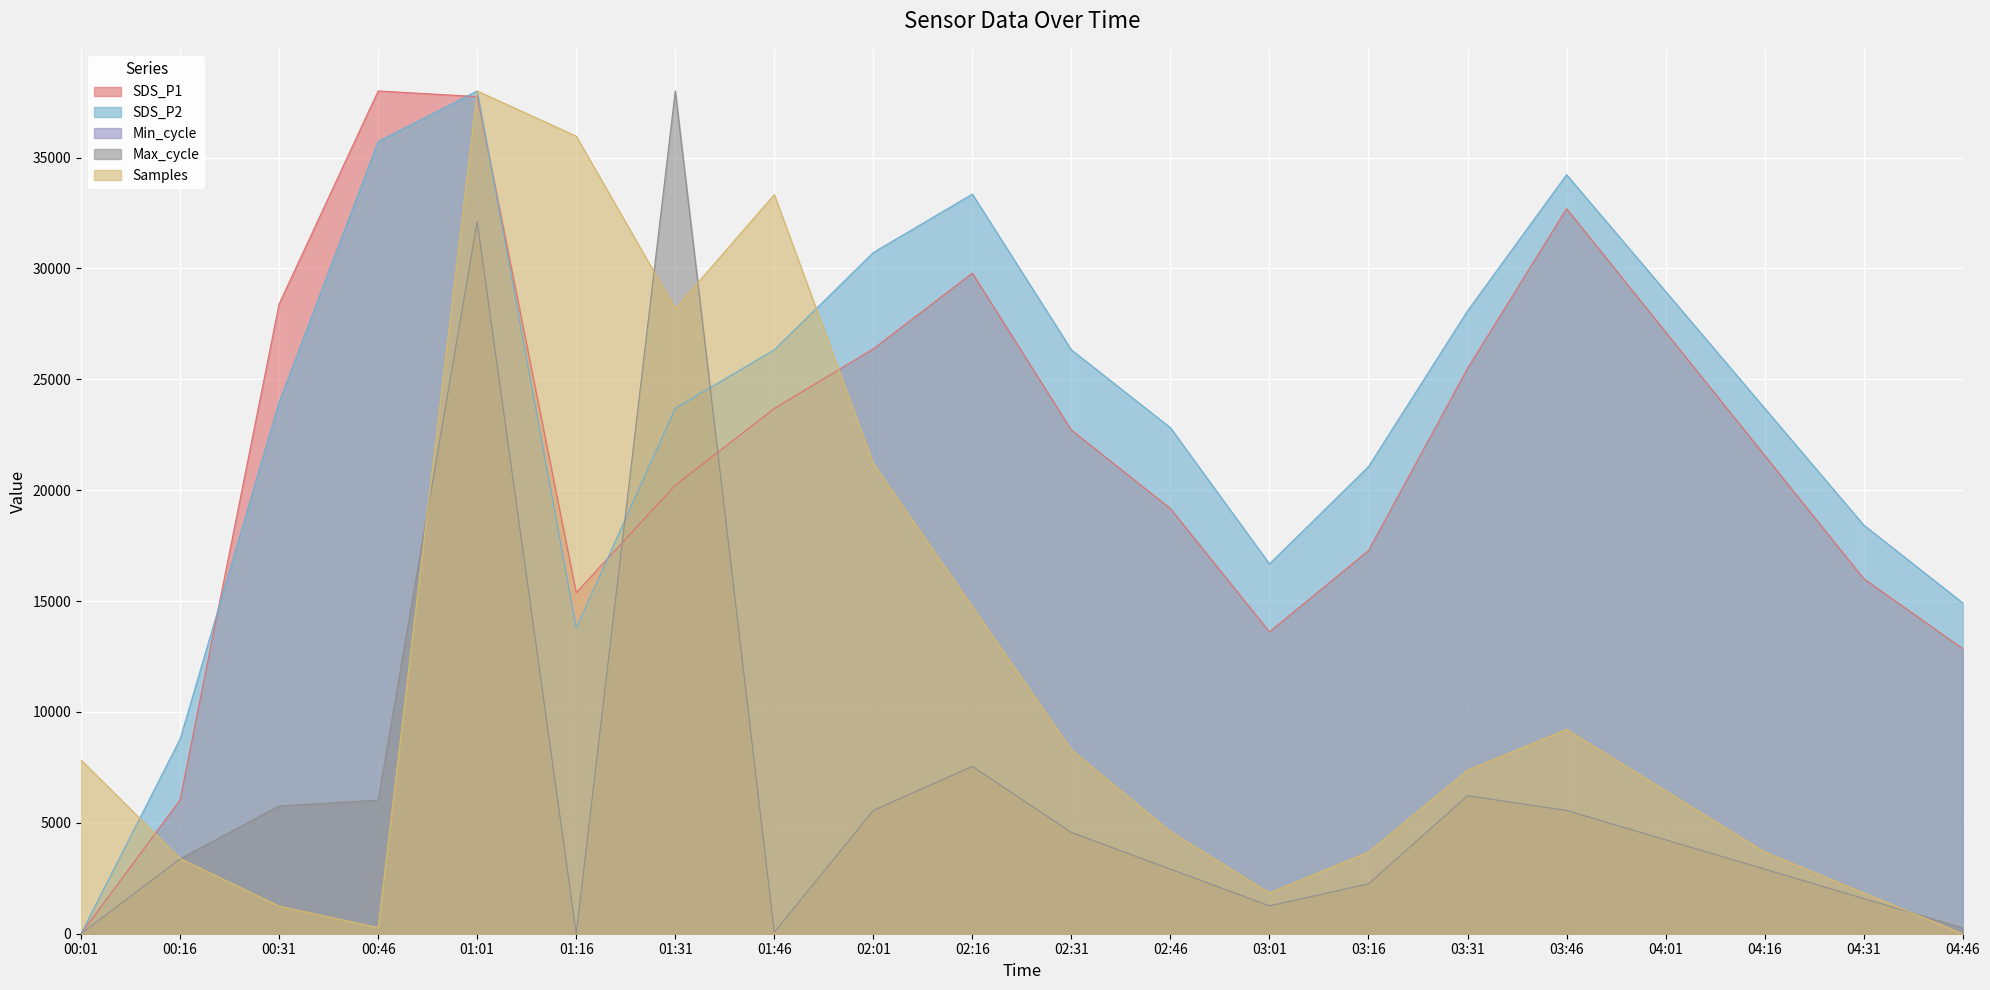

How many data points in SDS_P1 are less than 22709?

10